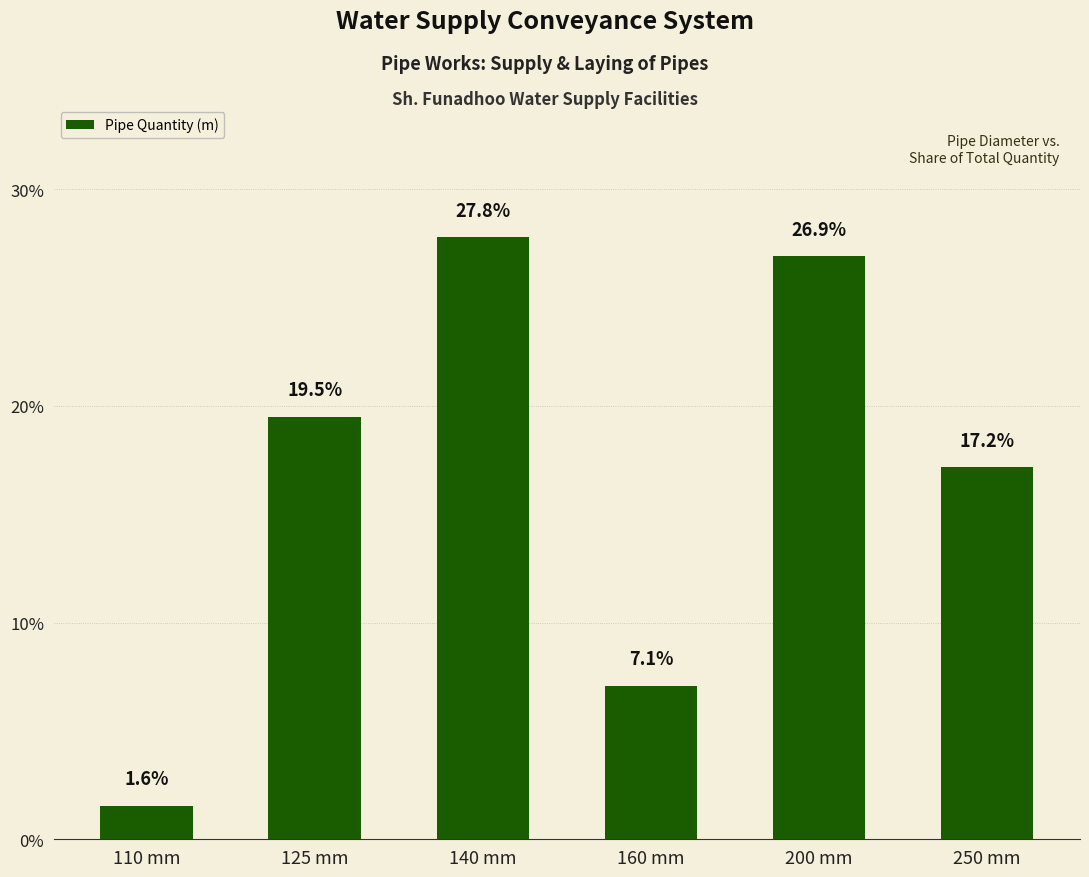

What is the difference between the maximum and minimum values?

26.2